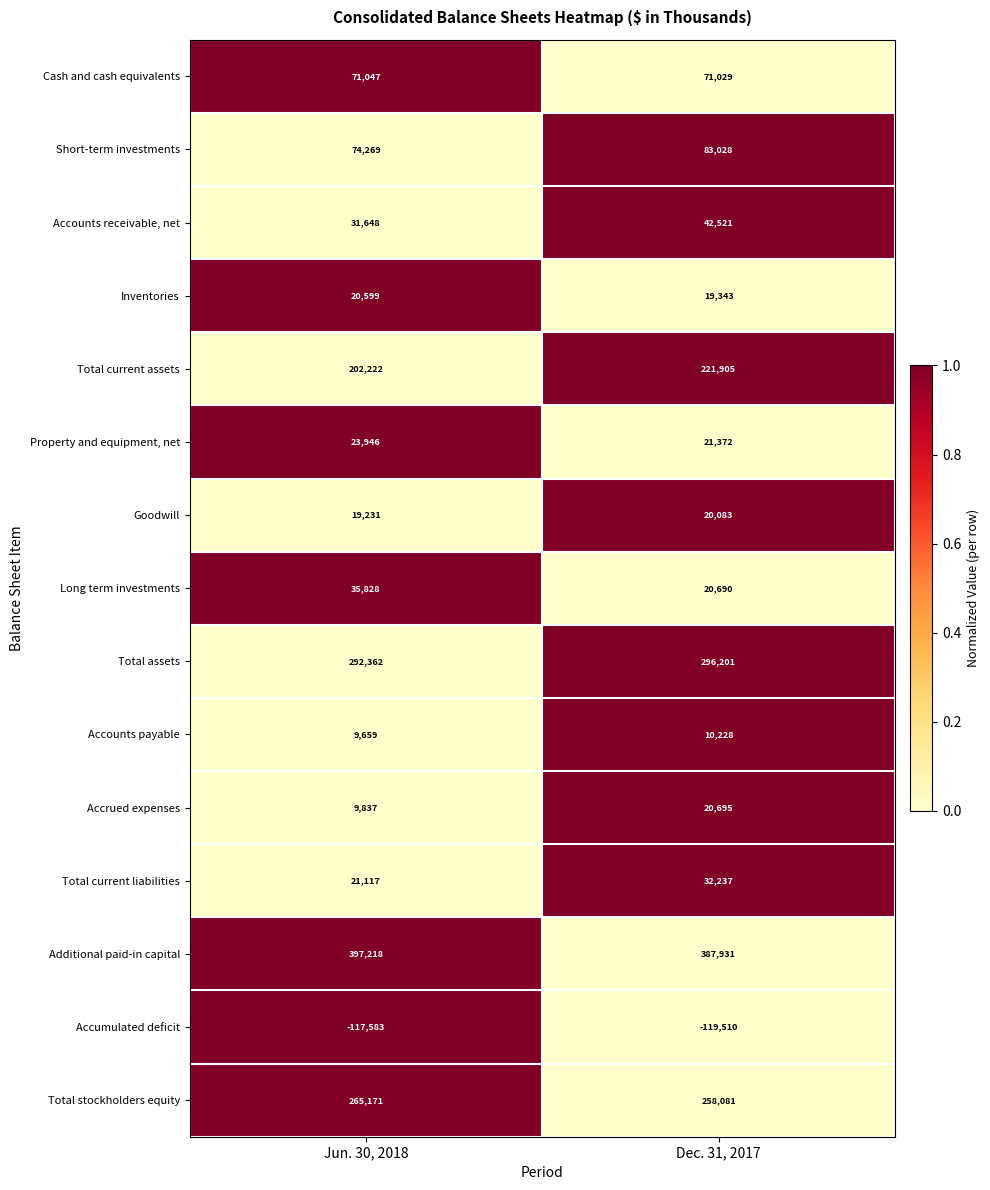

Reading right to left, what are all the values shown in this chart?

Cash and cash equivalents: 71029	71047
Short-term investments: 83028	74269
Accounts receivable, net: 42521	31648
Inventories: 19343	20599
Total current assets: 221905	202222
Property and equipment, net: 21372	23946
Goodwill: 20083	19231
Long term investments: 20690	35828
Total assets: 296201	292362
Accounts payable: 10228	9659
Accrued expenses: 20695	9837
Total current liabilities: 32237	21117
Additional paid-in capital: 387931	397218
Accumulated deficit: -119510	-117583
Total stockholders equity: 258081	265171